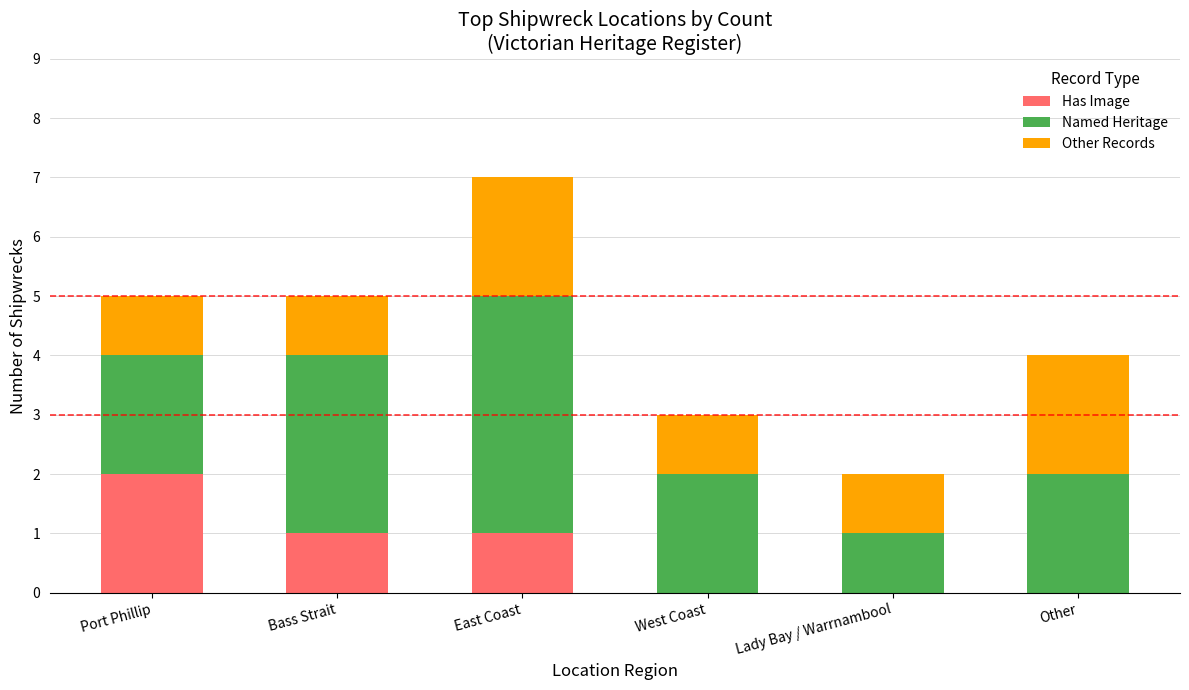

Reading left to right, transcribe the values for Has Image.

Port Phillip=2	Bass Strait=1	East Coast=1	West Coast=0	Lady Bay / Warrnambool=0	Other=0